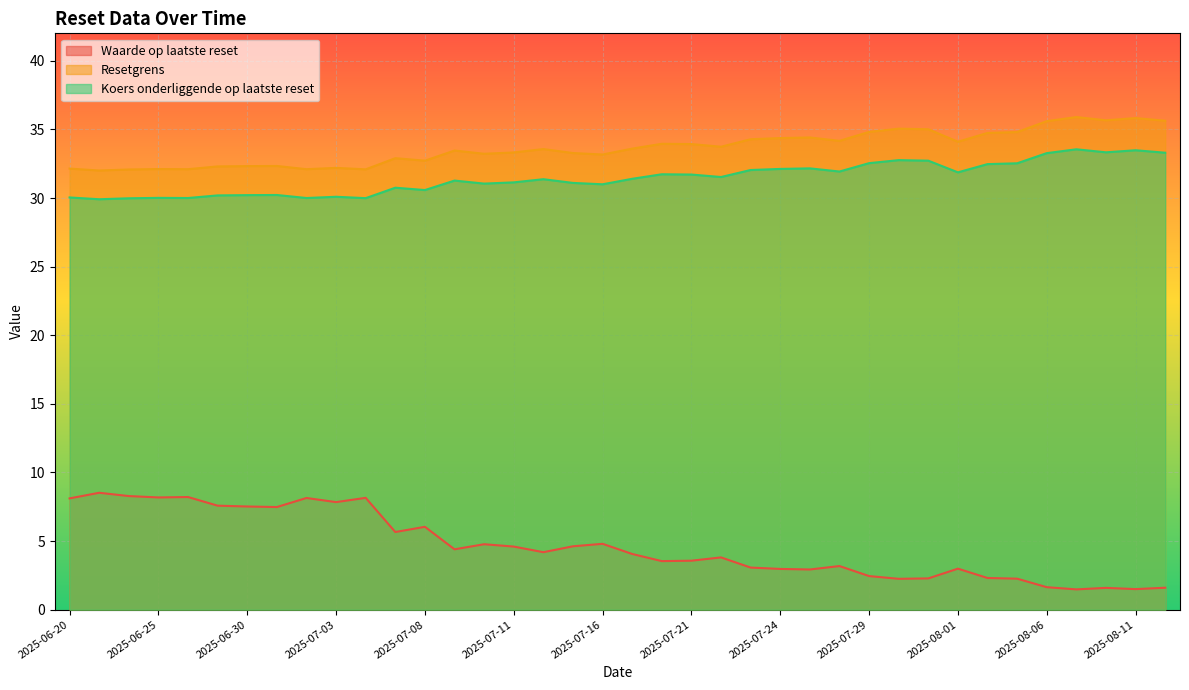

At which category is the sum across all series the highest?

2025-08-07